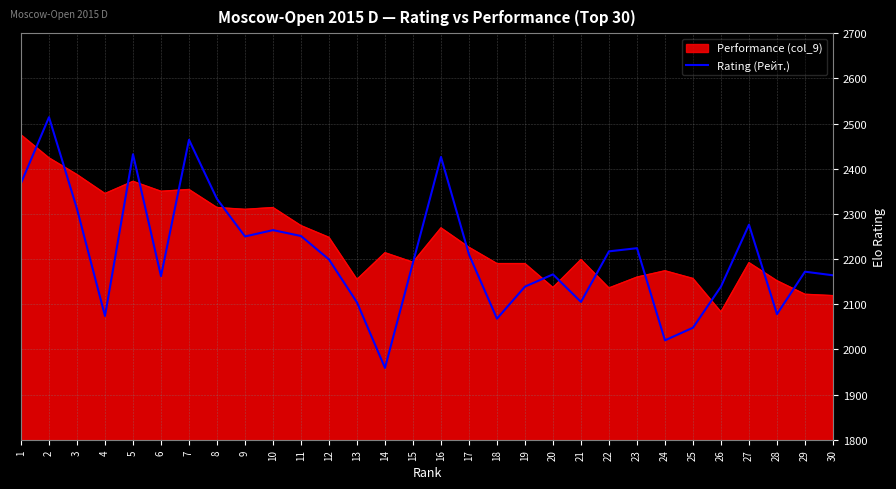

Rank the series by their maximum value, from highest to lowest.

Rating (Рейт.), Performance (col_9)